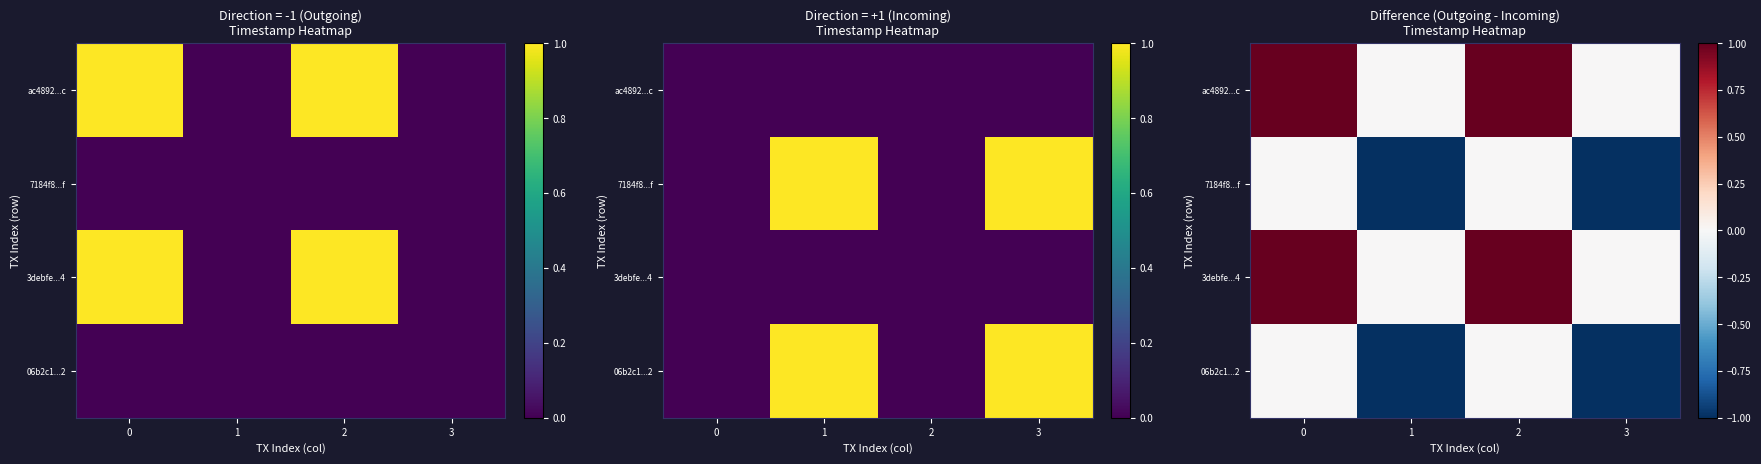

Which category has the lowest value in the 06b2c1...2 series?

1